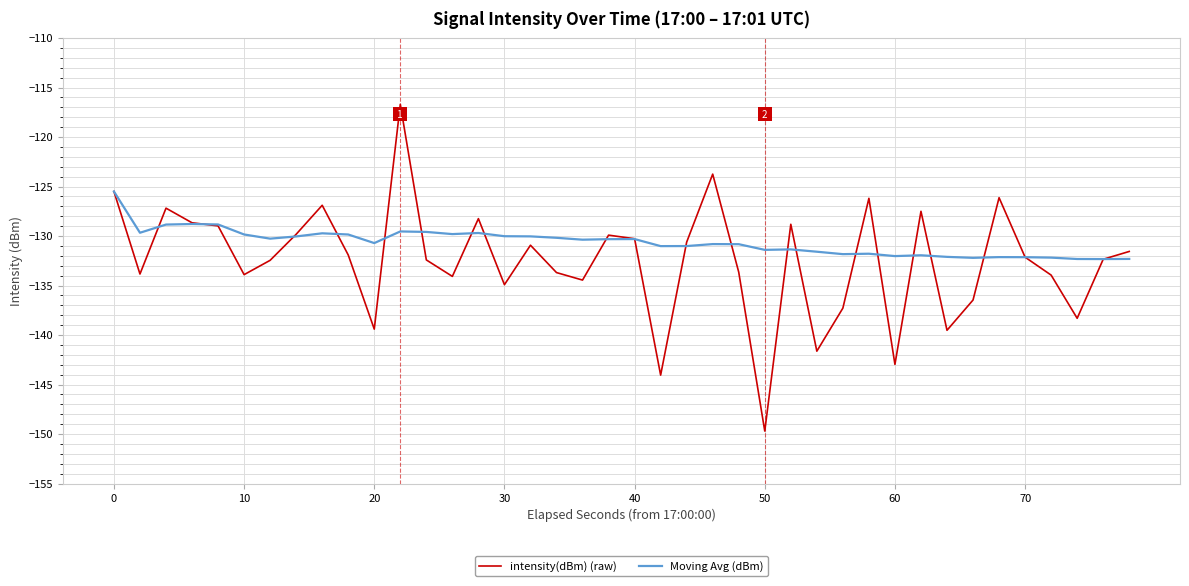

What are all the series names shown in the legend?

intensity(dBm) (raw), Moving Avg (dBm)